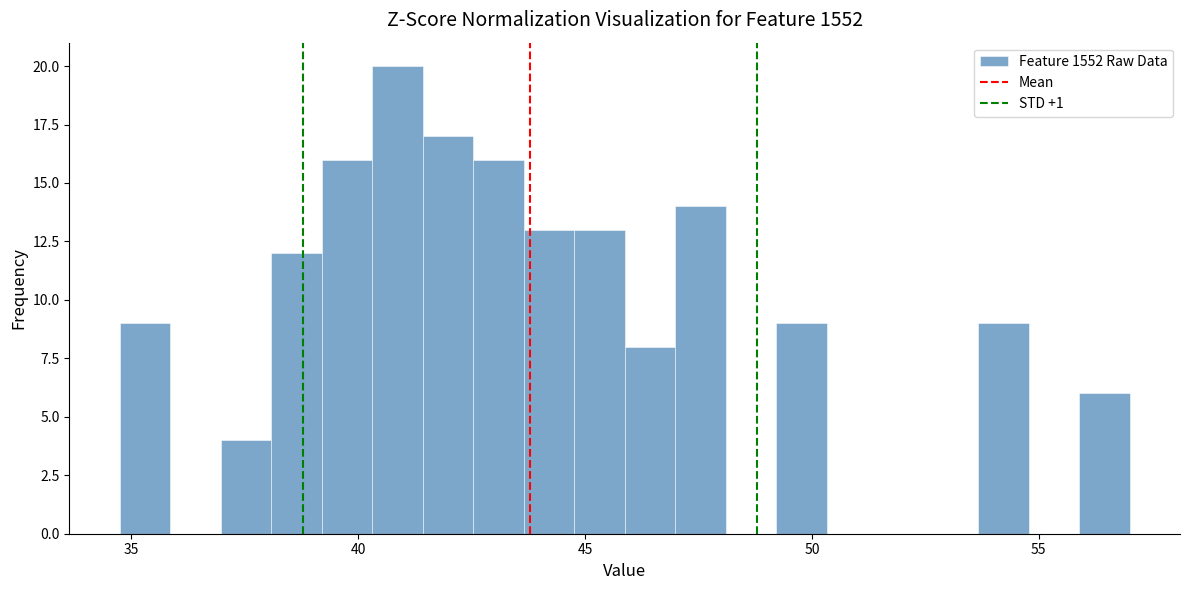

Read against the x-axis, roughly where is the centre of the tallest bar?

41.0